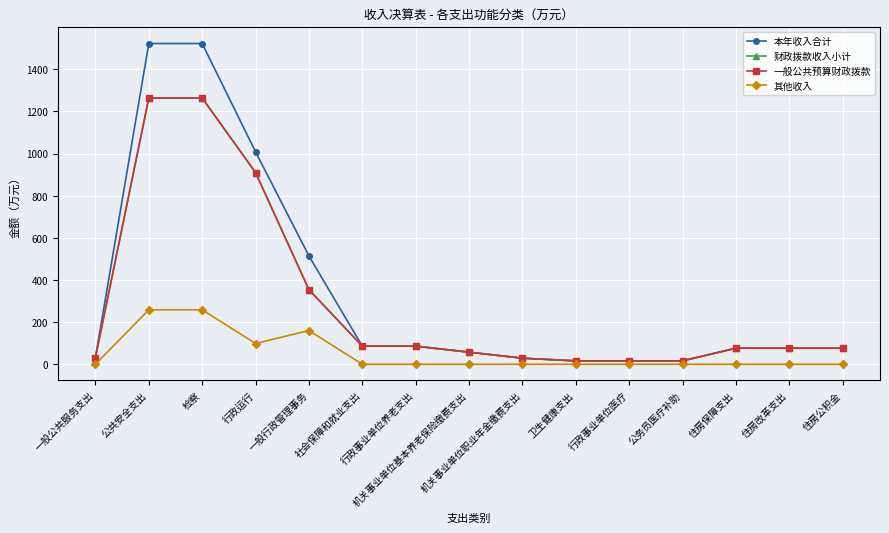

Is it true that 一般公共预算财政拨款 equals 32.0 at 一般公共服务支出?

True